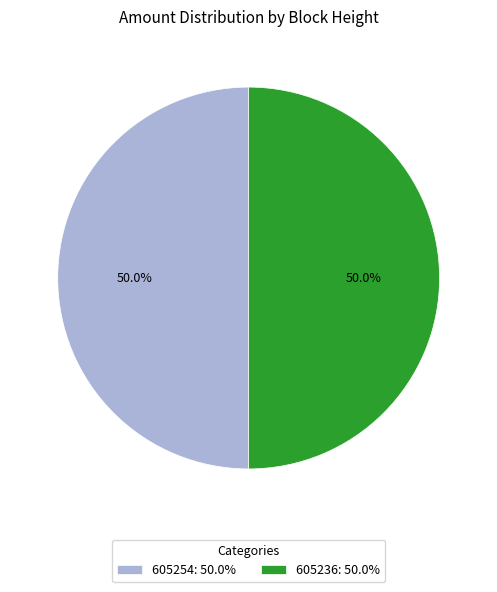

Approximately how many times larger is the value at 605254: 50.0% compared to 605236: 50.0%?

1.0